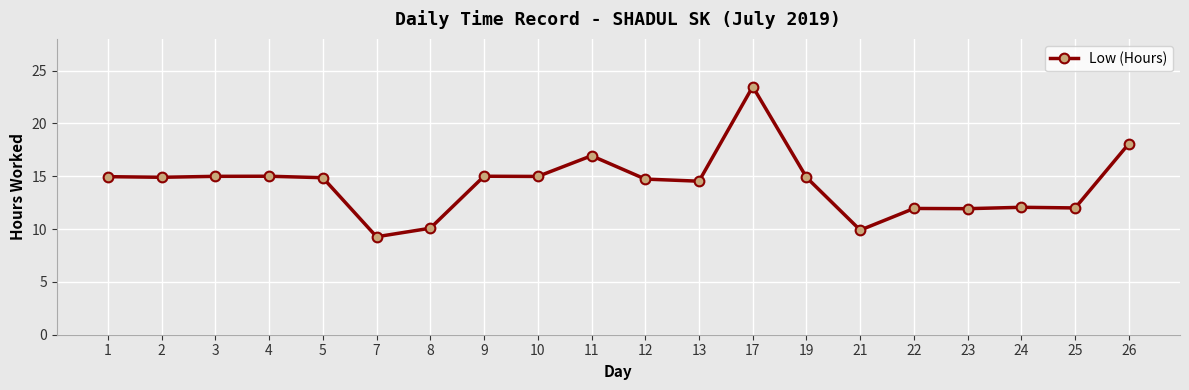

Which has a higher value, 5 or 24?

5